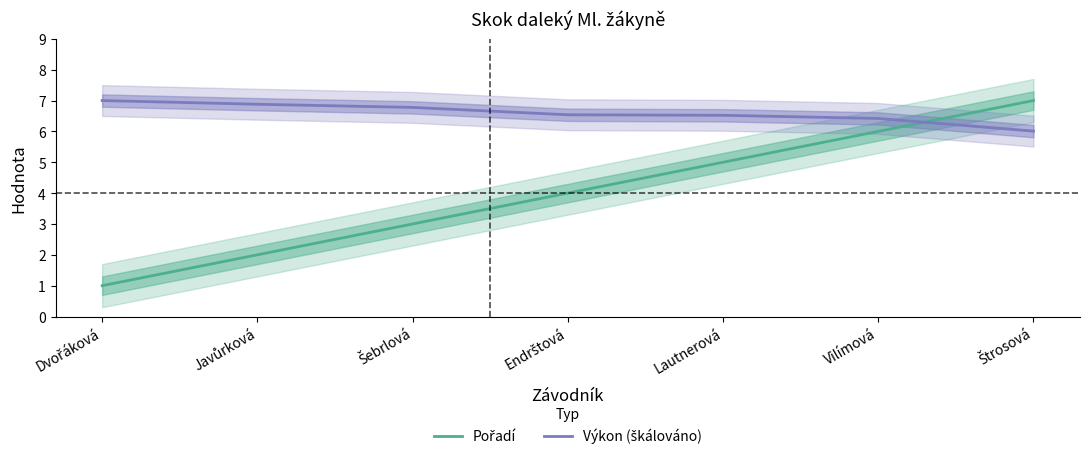

Is it true that Výkon (škálováno) equals 6.4 at Vilímová?

True